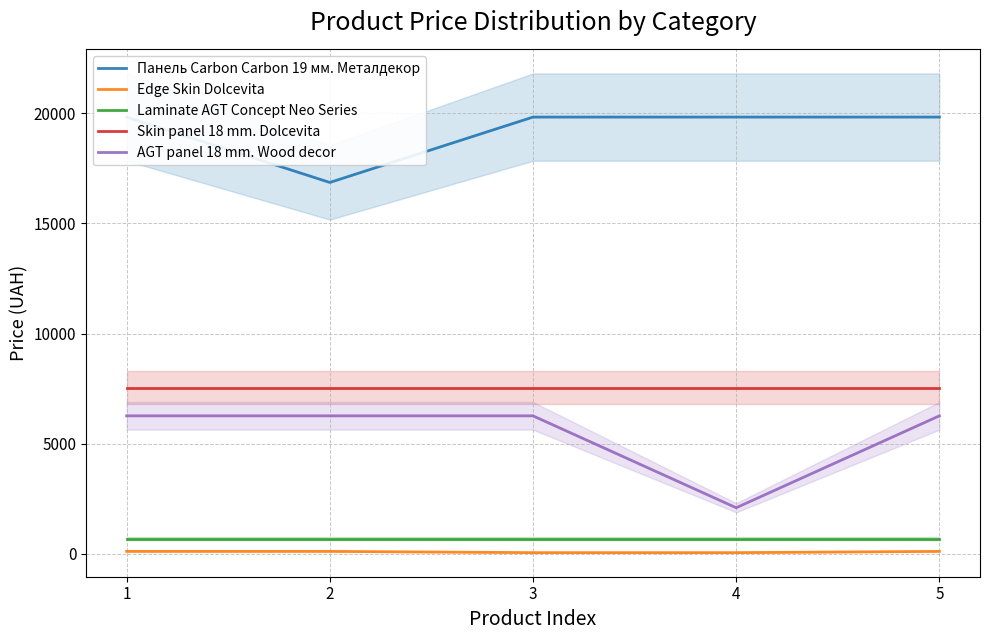

What is the value of the Edge Skin Dolcevita point at the 5th from the left?

113.3